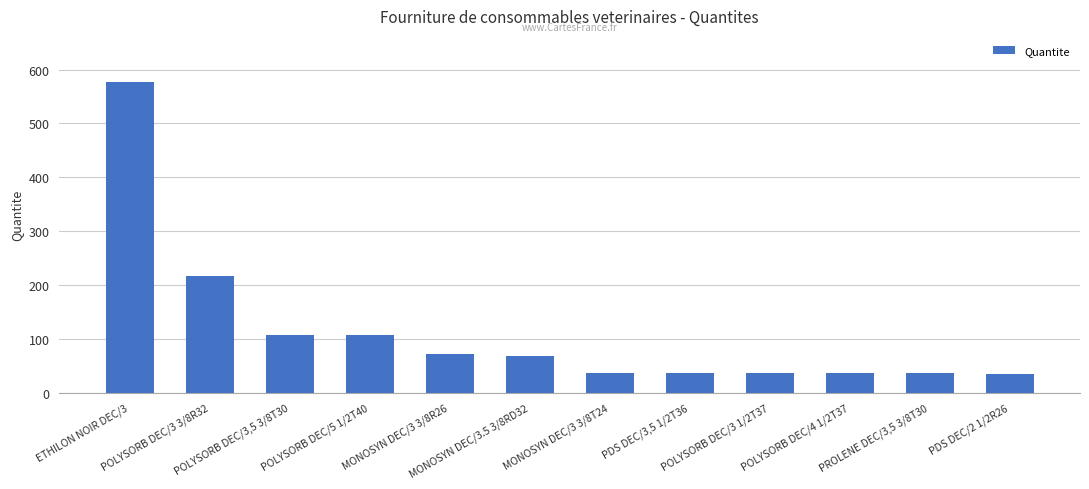

What is the greatest value displayed?

576